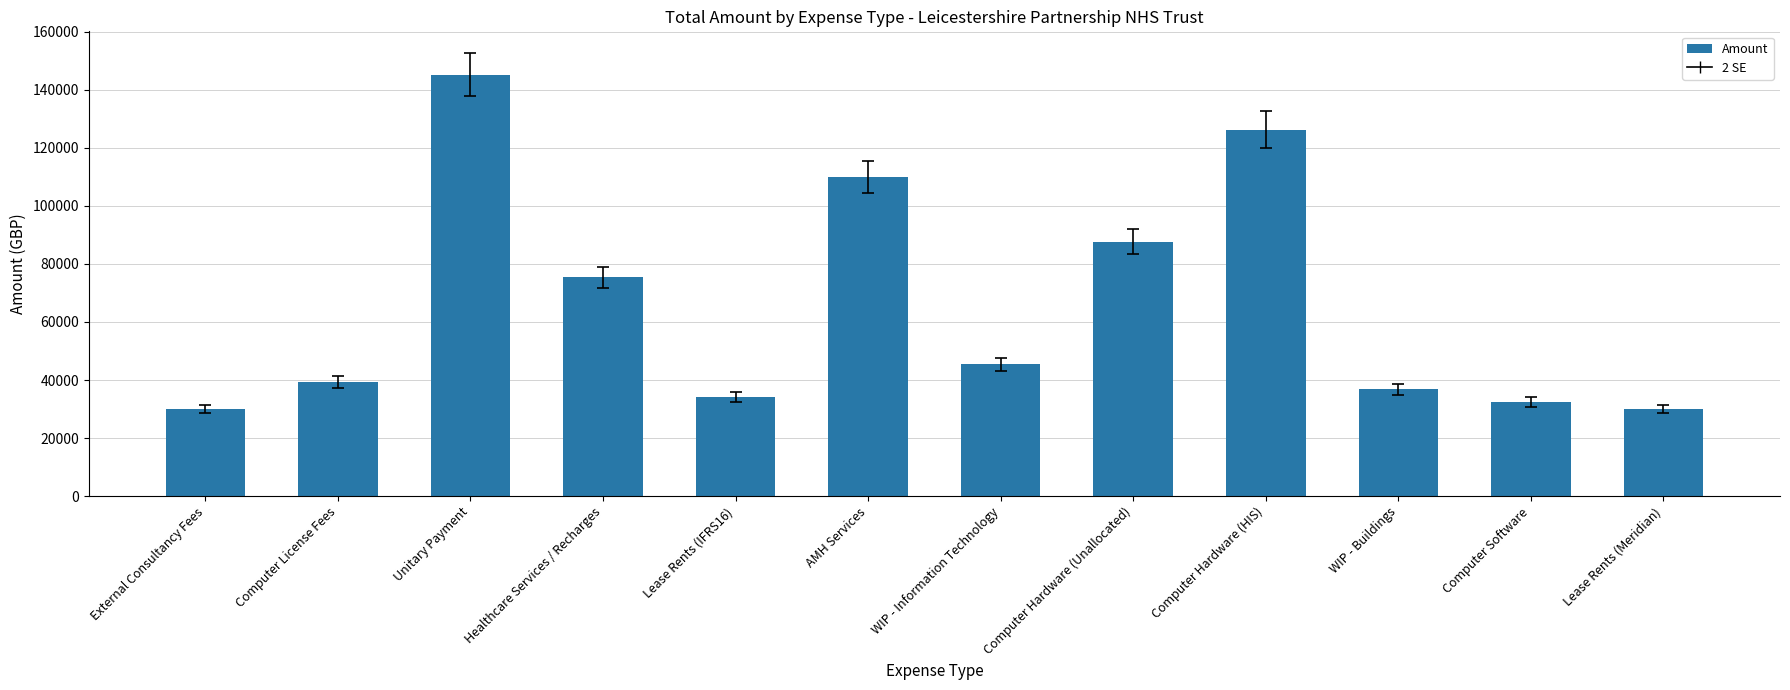

Reading left to right, extract all data points from this chart.

External Consultancy Fees=30000.0	Computer License Fees=39367.2	Unitary Payment=145299.4	Healthcare Services / Recharges=75337.5	Lease Rents (IFRS16)=34244.8	AMH Services=110098.9	WIP - Information Technology=45475.2	Computer Hardware (Unallocated)=87720.0	Computer Hardware (HIS)=126294.0	WIP - Buildings=36737.3	Computer Software=32400.0	Lease Rents (Meridian)=30000.0